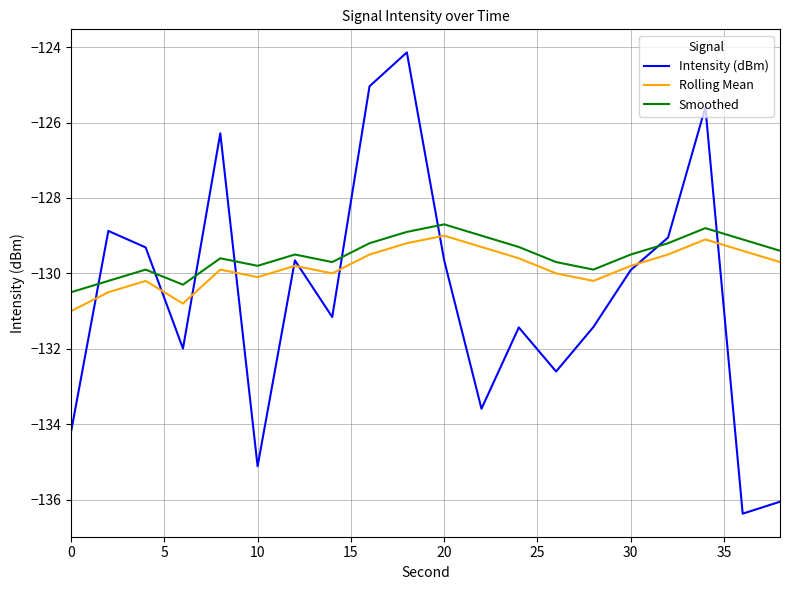

Which series has the largest range (max minus min)?

Intensity (dBm)